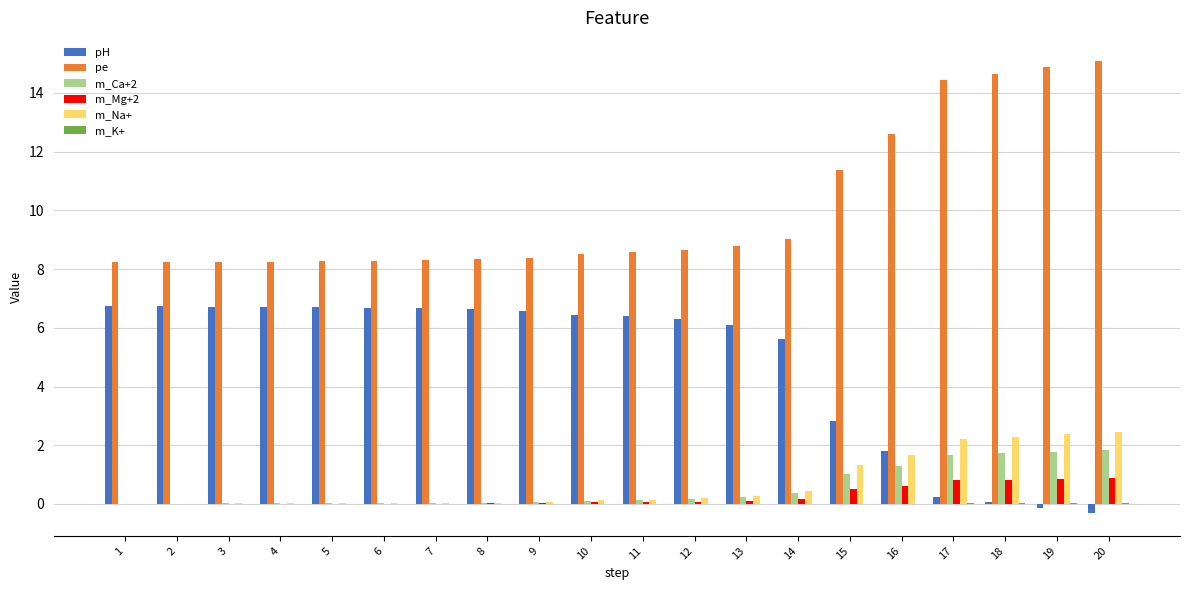

Is the value of pH at 8 greater than the value of pe at 18?

No